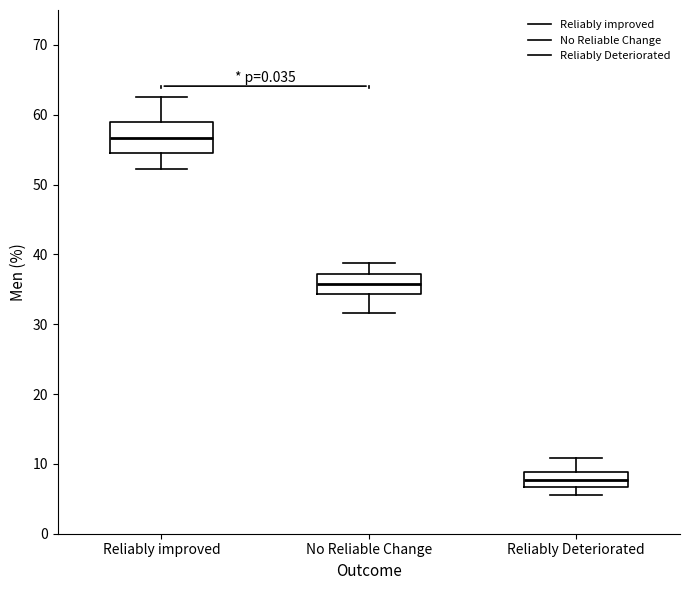

Which box is the tallest, from its lower edge to its upper edge?

Reliably improved